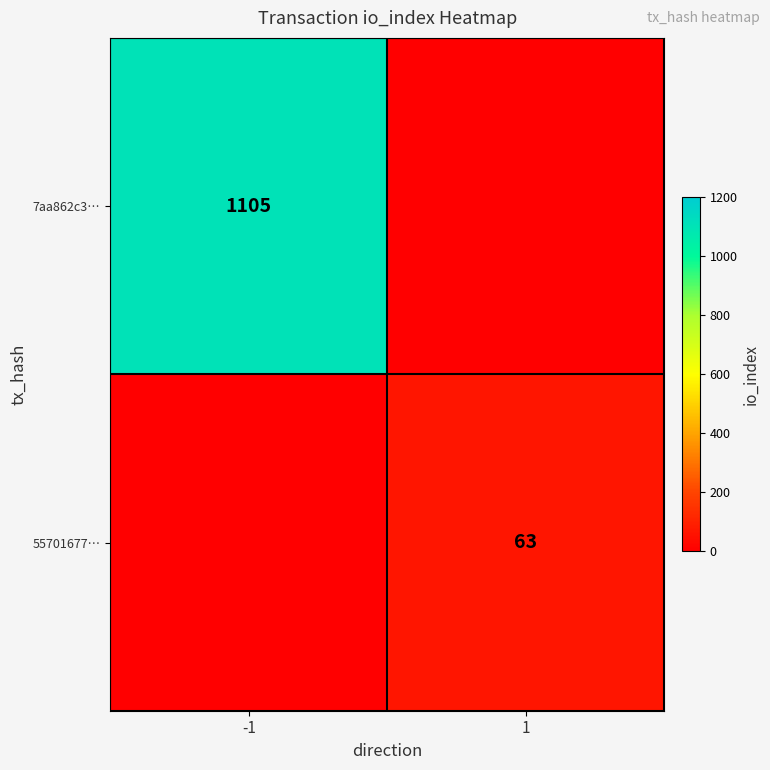

Is it true that 7aa862c3… equals 729 at -1?

False